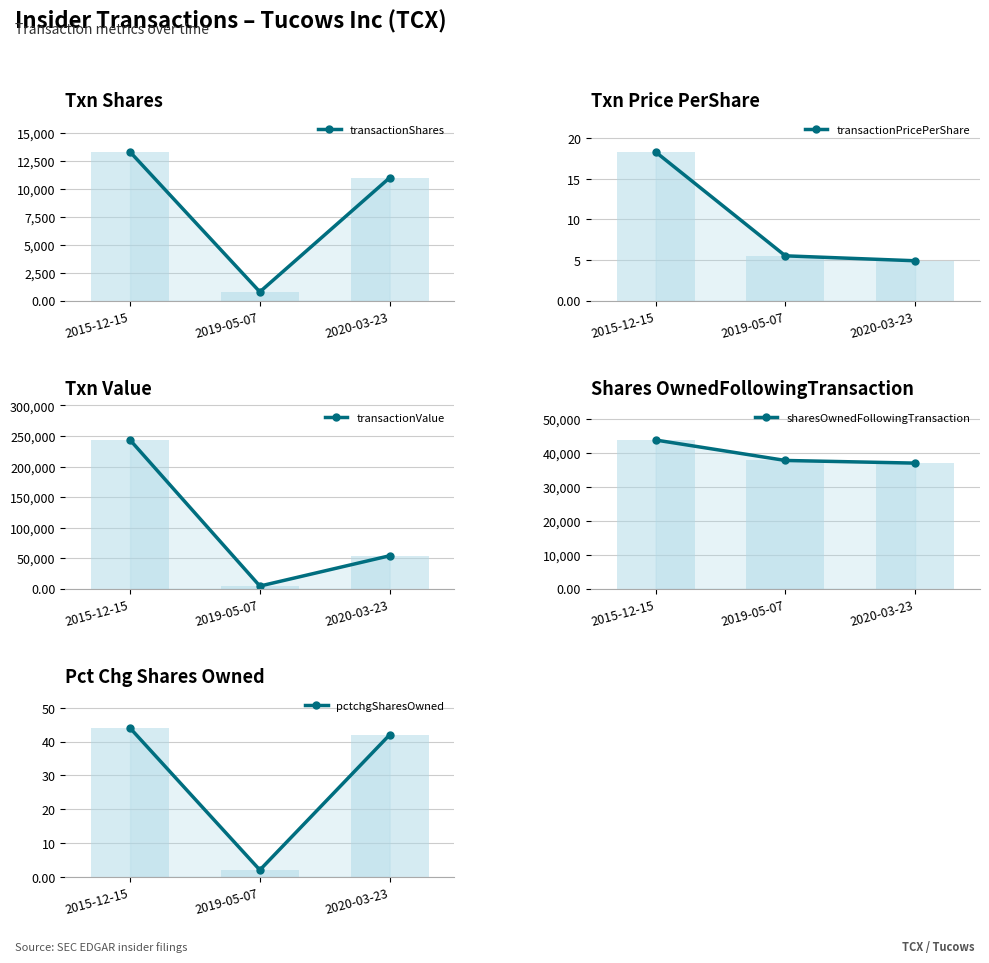

What is the difference between the highest and lowest values at 2020-03-23?

53929.1